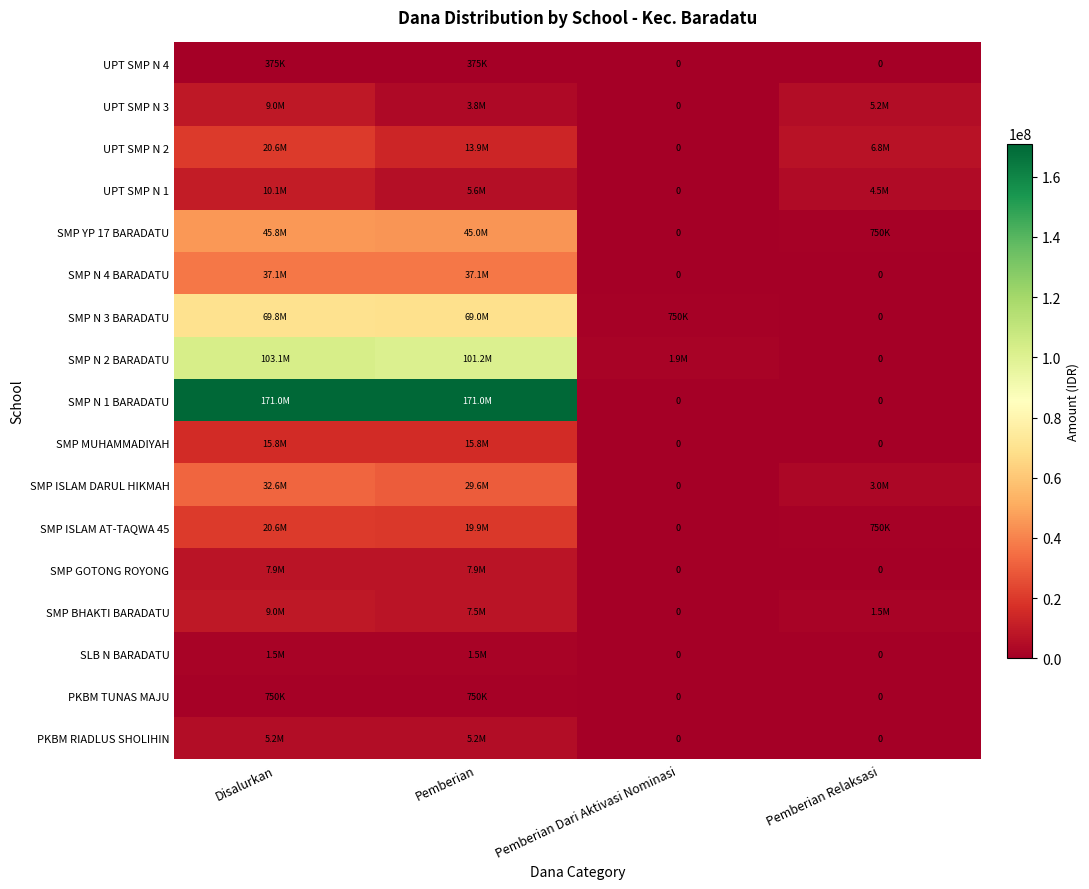

How many PKBM RIADLUS SHOLIHIN values are between 0 and 5250000?

4